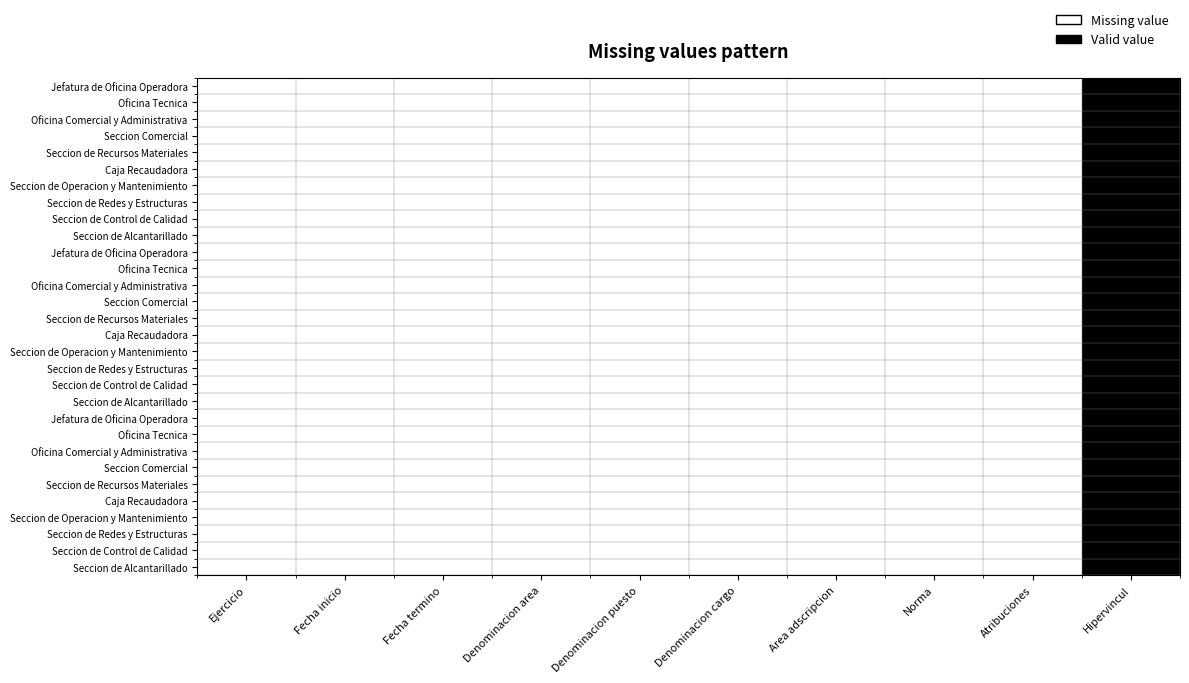

At how many categories does at least one series exceed 0?

9